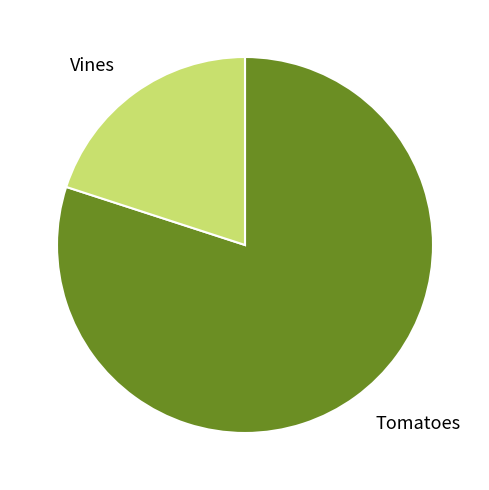

Is the sum of Vines and Tomatoes greater than half?

Yes